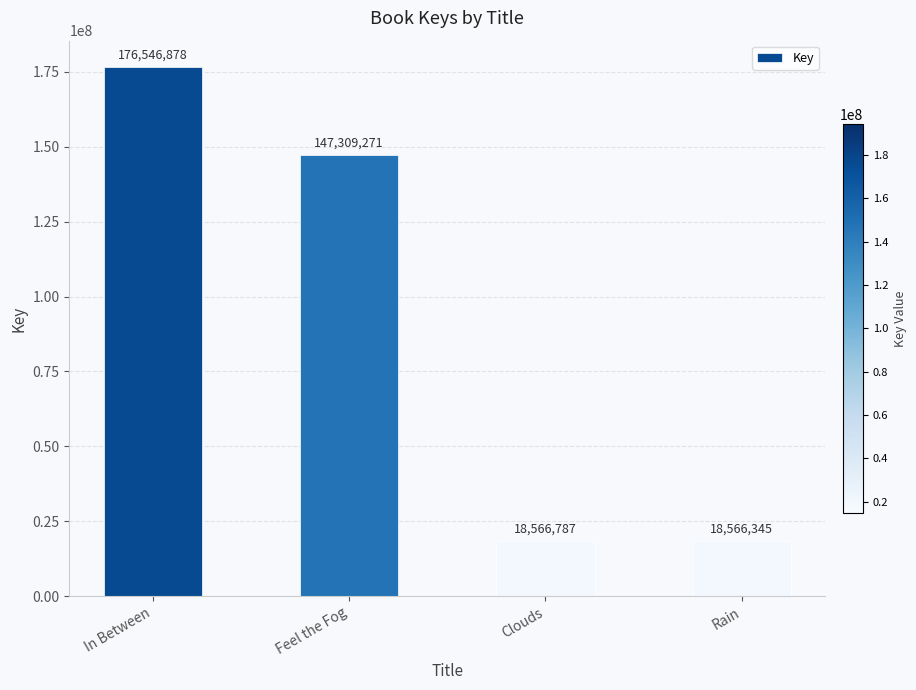

Reading left to right, what are all the values shown in this chart?

176546878	147309271	18566787	18566345